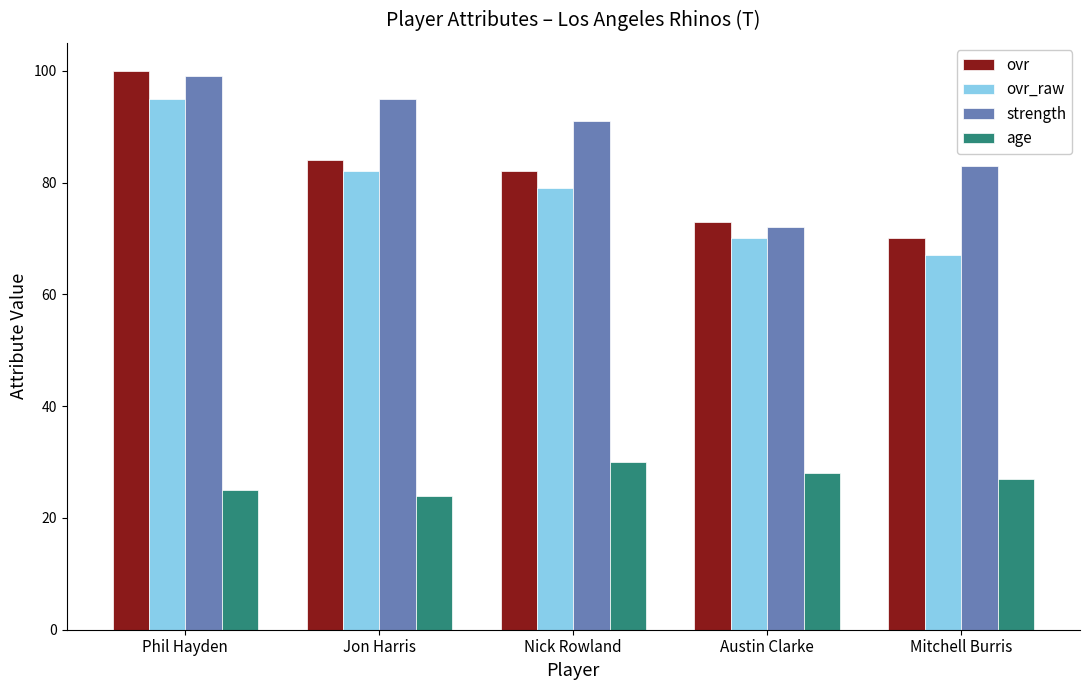

Read the ovr value at Austin Clarke.

73